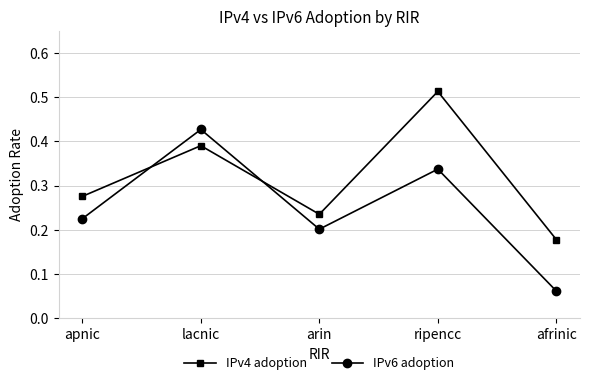

Between which two adjacent categories do IPv6 adoption and IPv4 adoption first intersect?

apnic and lacnic